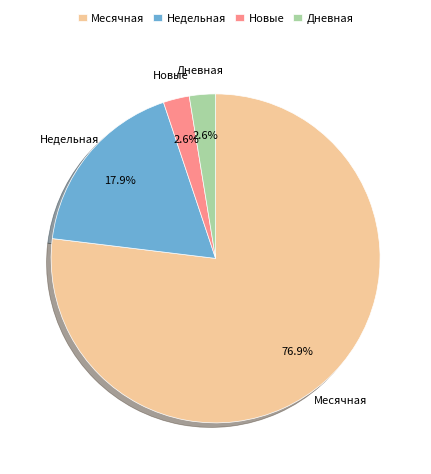

How many slices are in this pie chart?

4